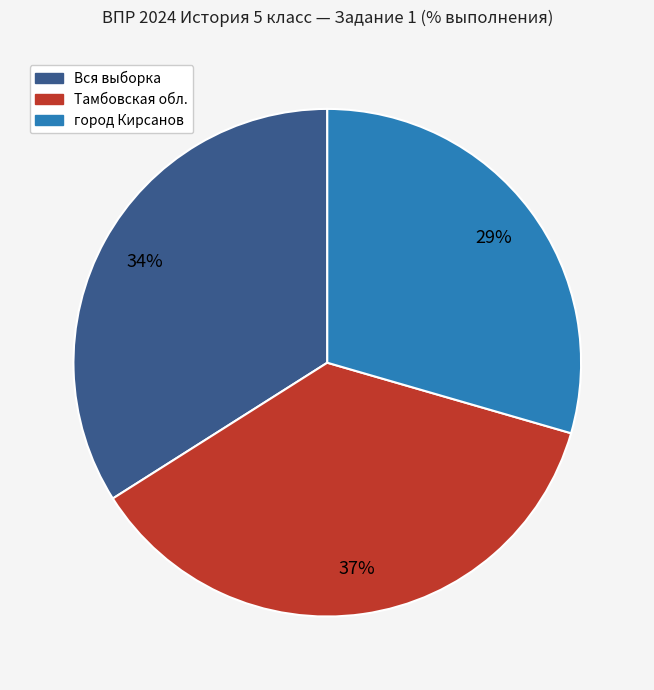

Which category has the biggest portion of the pie?

Тамбовская обл.